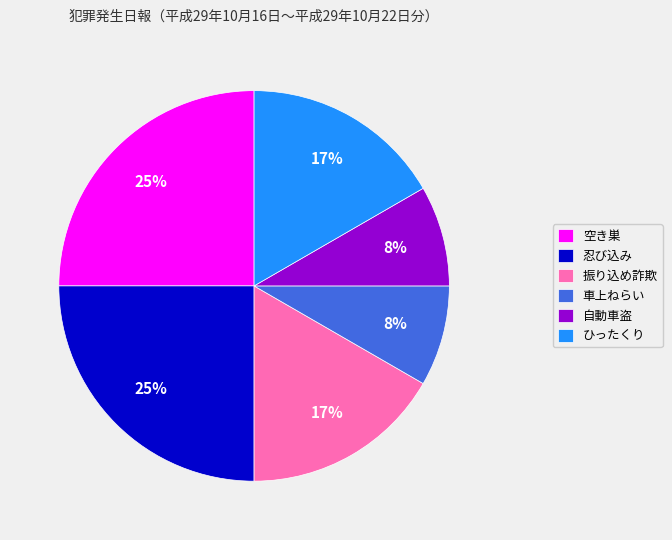

What percentage is the ひったくり slice, to the nearest percent?

17%